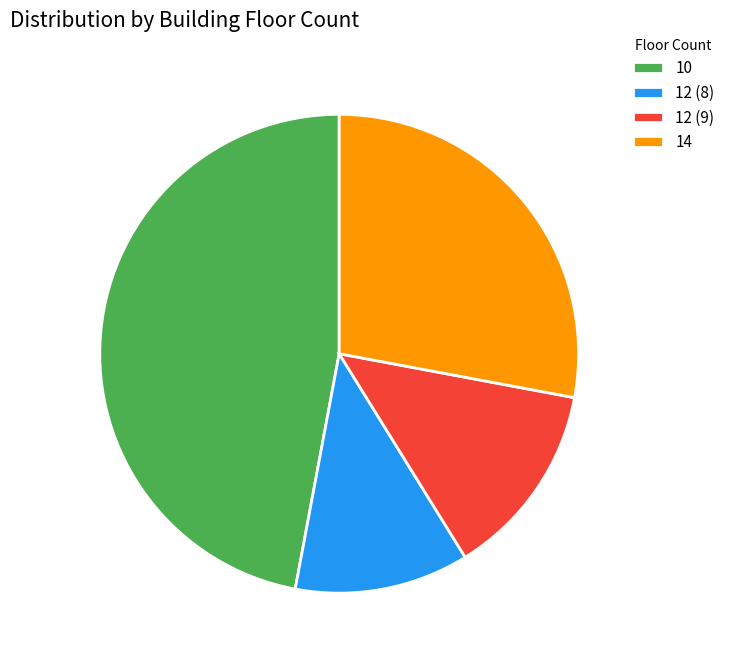

The 12 (9) slice represents 13% of the pie. True or false?

True